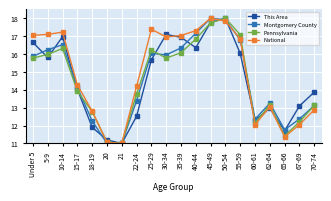

True or false: National has a value of 7.9 at 60-61.

False